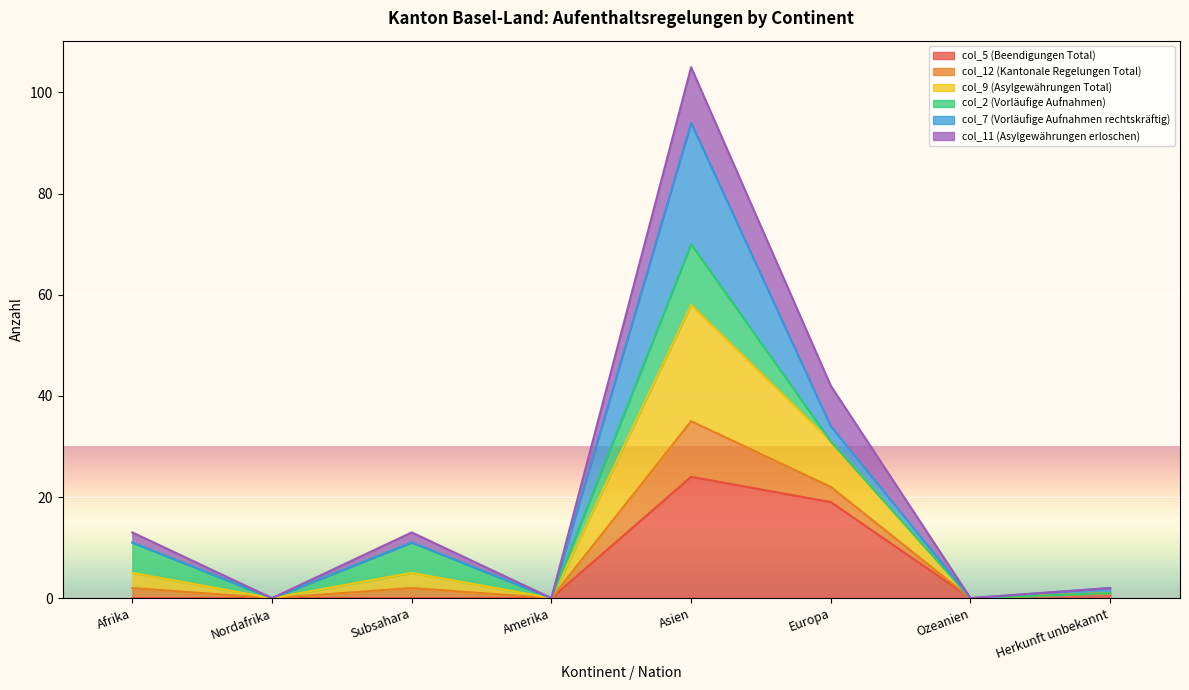

The value of col_5 (Beendigungen Total) at Amerika is 0. True or false?

True